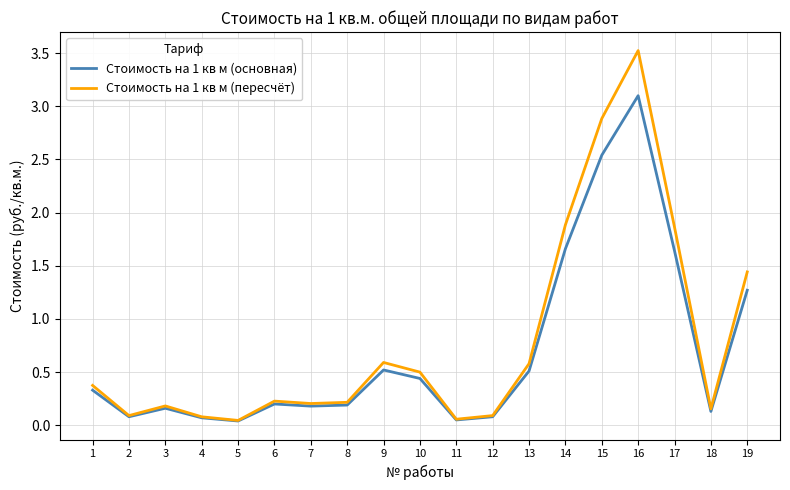

What is the maximum value shown in the chart?

3.5